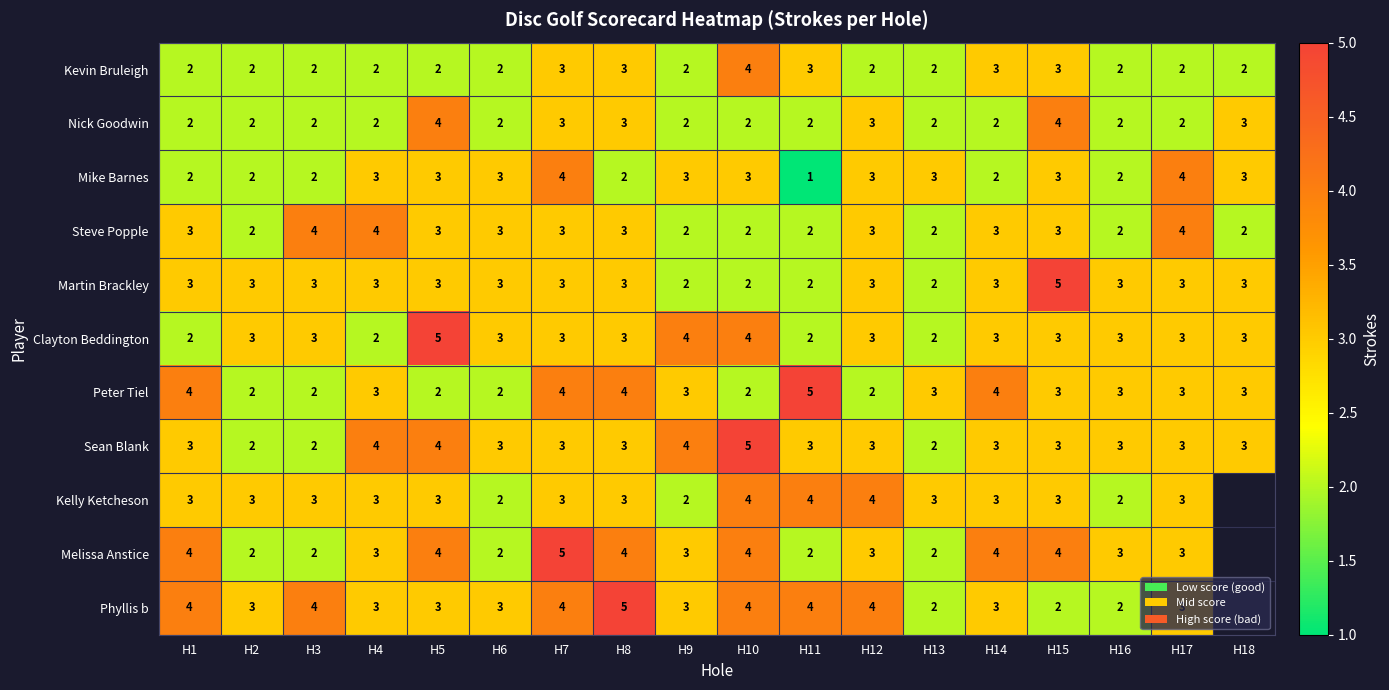

What is the approximate value of Kevin Bruleigh at H15?

3